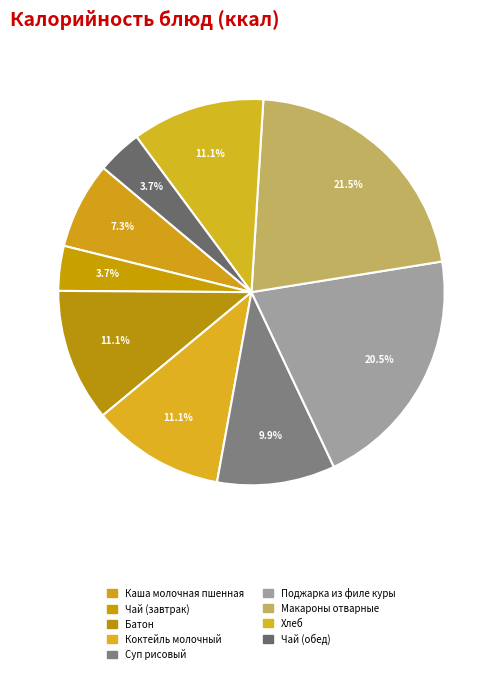

Is it true that Чай (завтрак) is 1% of the pie?

False